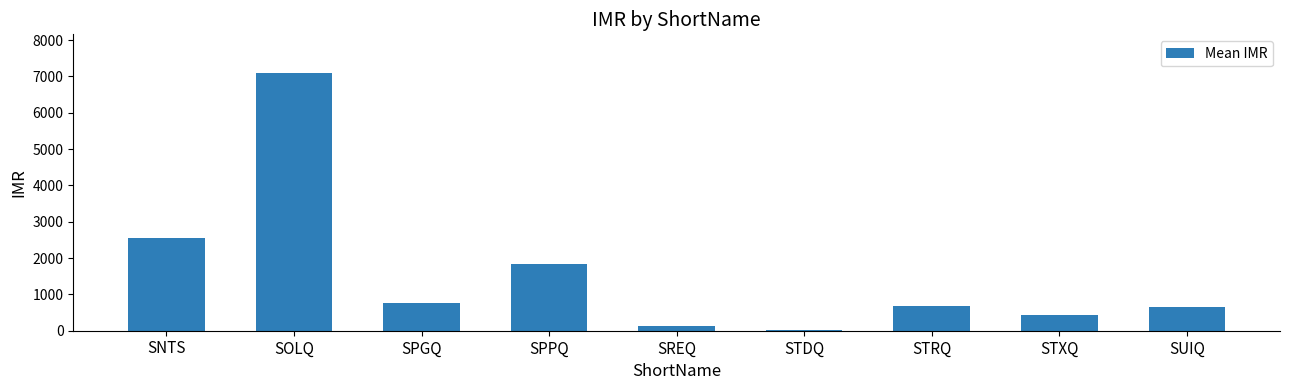

Where is the data nearest to the value 3557?

SNTS